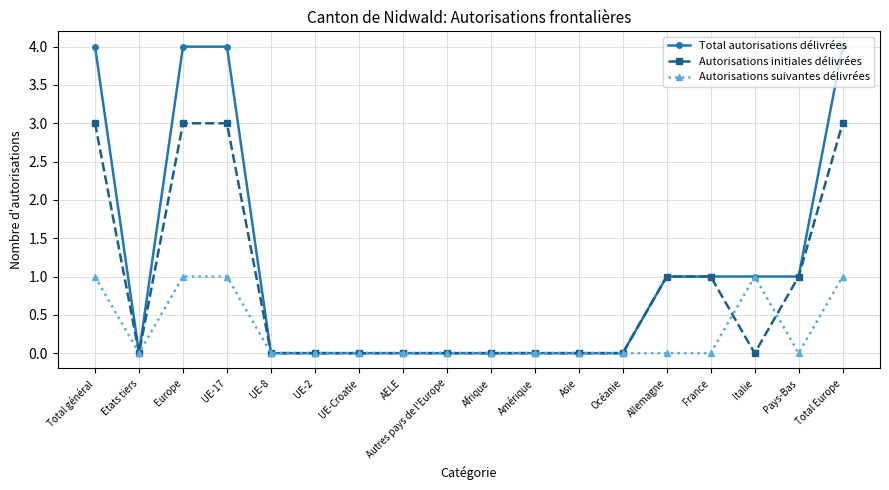

Between Etats tiers and Total Europe, which series saw the biggest shift?

Total autorisations délivrées